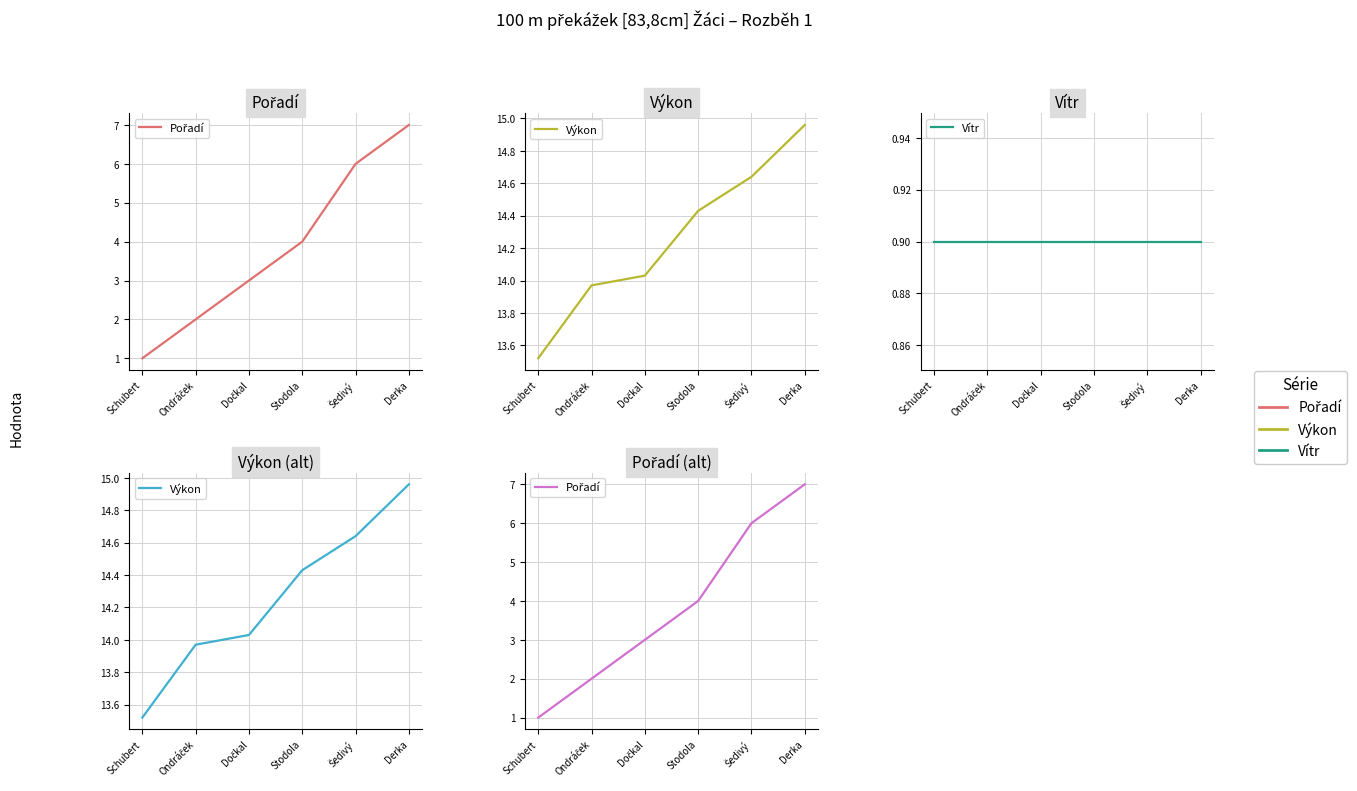

What is the spread (max minus min) of values at Stodola?

13.5